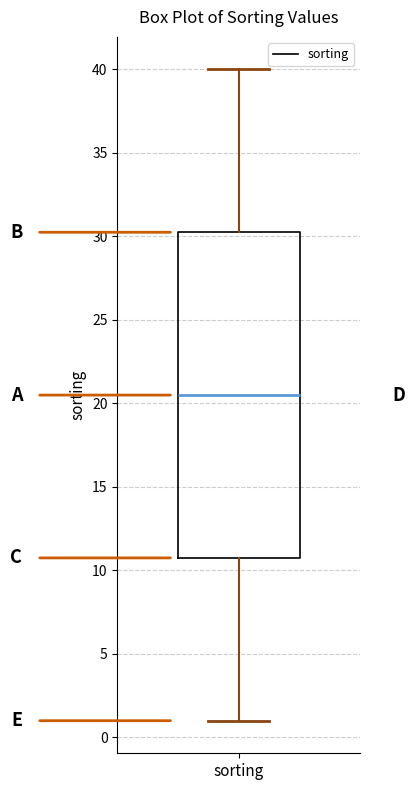

Read this box plot against the y-axis: the position of the median line, the range covered by the box, and the ends of both whiskers. The values are not printed on the chart, so give them approximately, as read against the axis.

median 20.5, box 11.0 to 30.5, whiskers 1.0 to 40.0